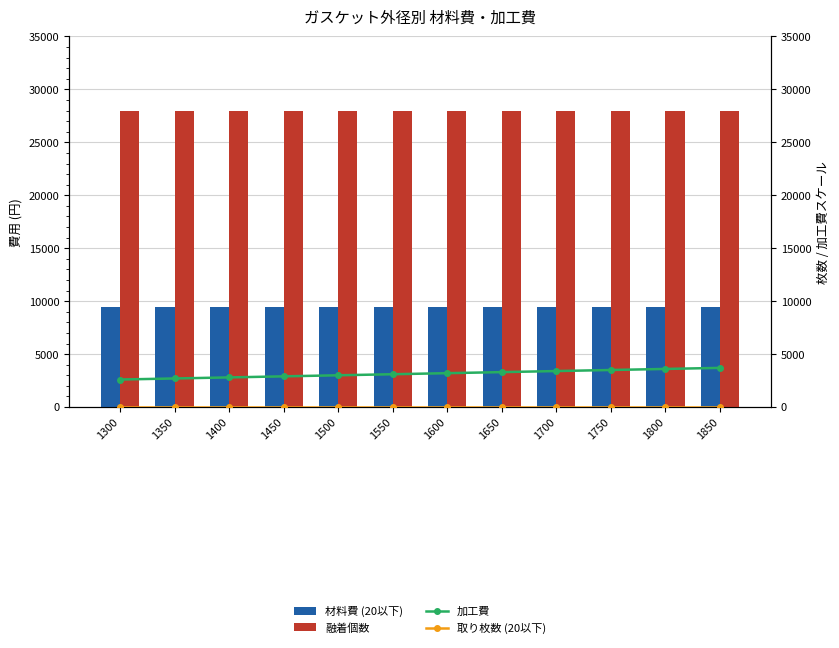

Which series has the largest range (max minus min)?

加工費